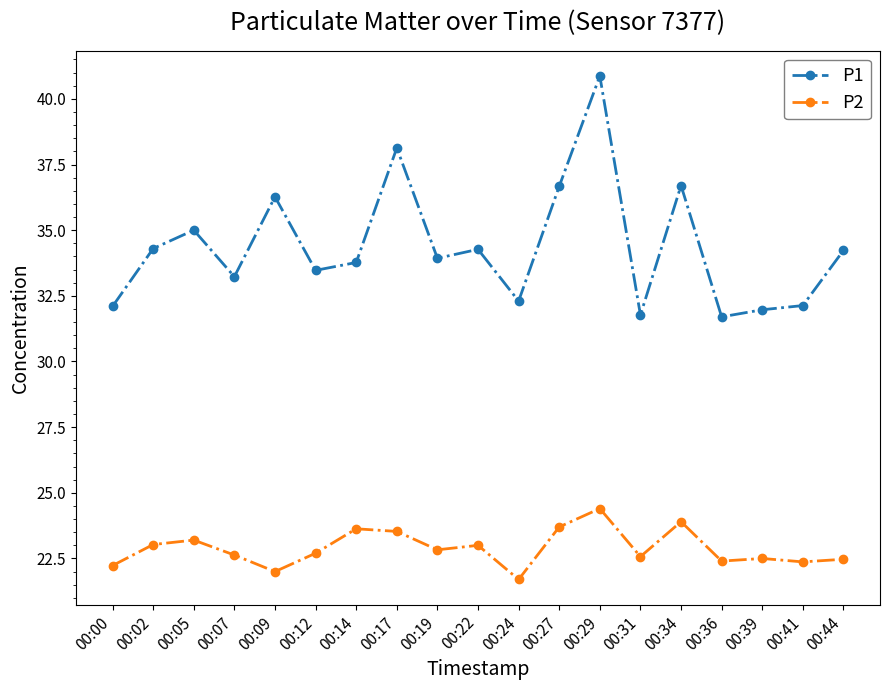

At 00:09, list the series in order from largest to smallest.

P1, P2